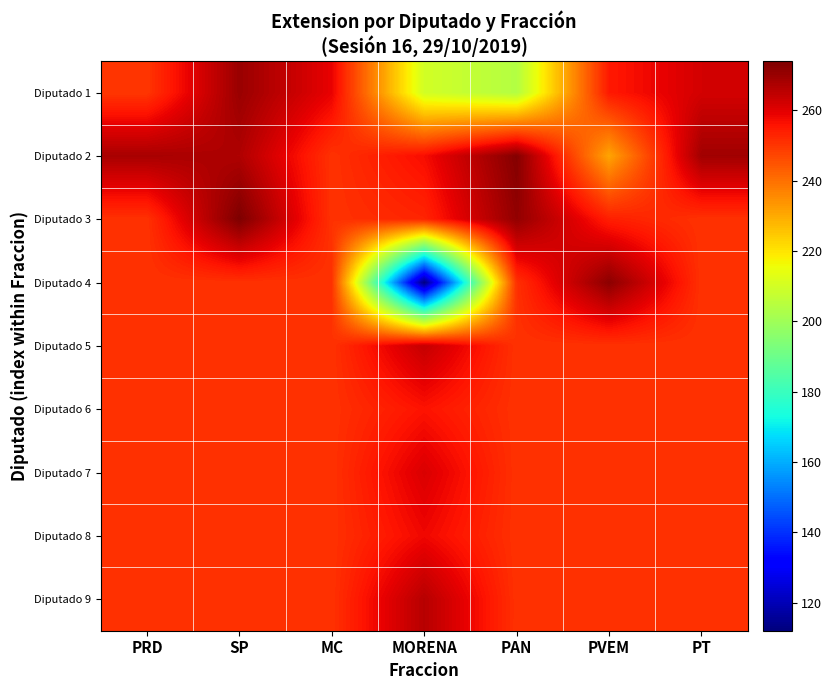

What is the difference between the highest and lowest values at MC?

8.3